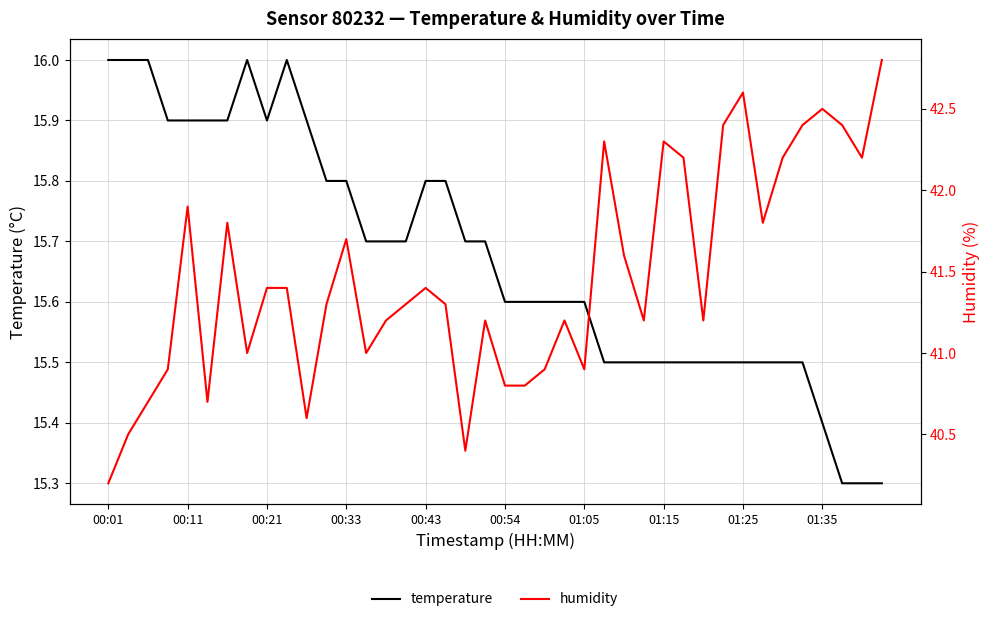

What is the value of the humidity point at the 7th from the left?

41.8